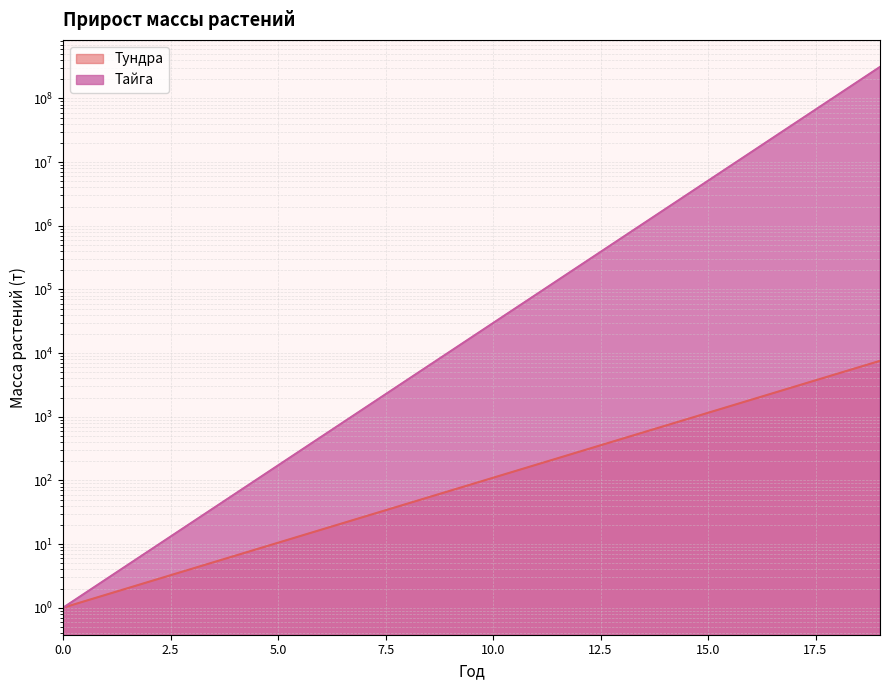

The Тундра series shows 4252.1 at 17. True or false?

False